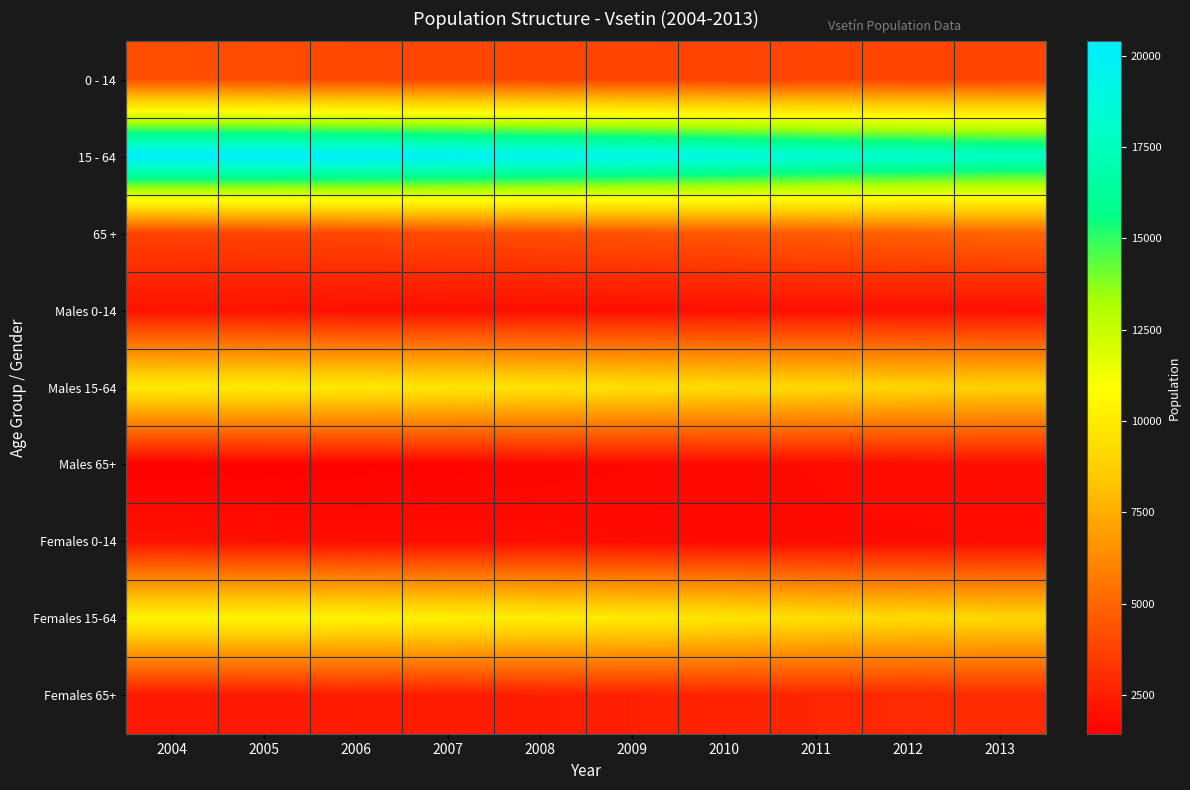

At how many categories does at least one series exceed 20262?

2